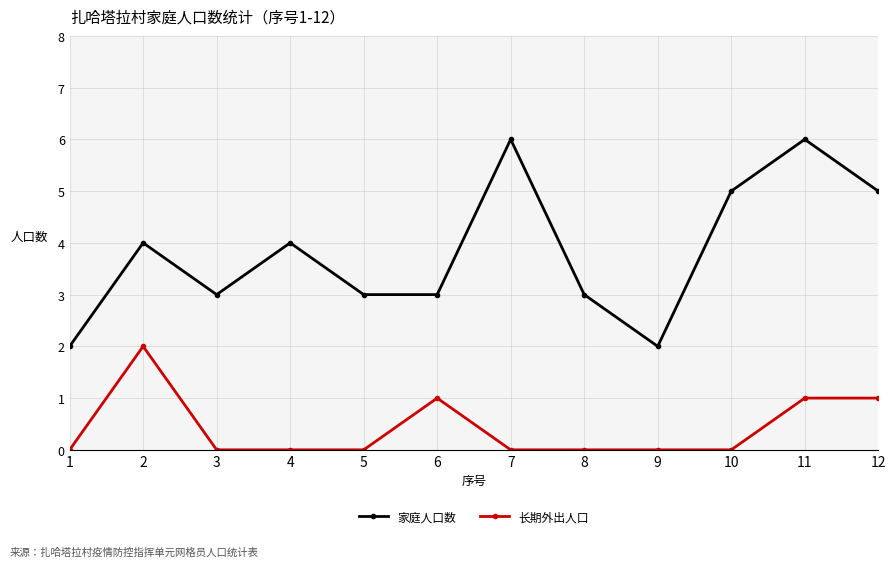

Reading left to right, extract all data points from this chart.

家庭人口数: 1=2	2=4	3=3	4=4	5=3	6=3	7=6	8=3	9=2	10=5	11=6	12=5
长期外出人口: 1=0	2=2	3=0	4=0	5=0	6=1	7=0	8=0	9=0	10=0	11=1	12=1